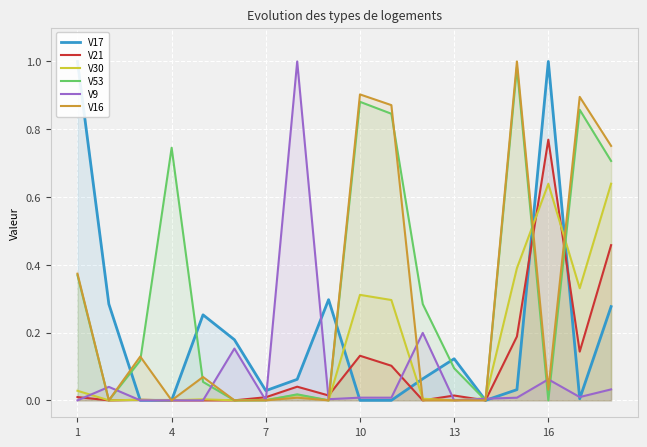

Does the chart display data point markers on the line(s)?

No